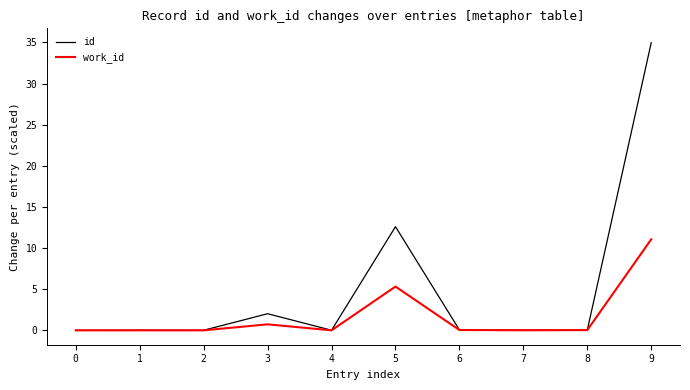

Which series has the largest range (max minus min)?

id